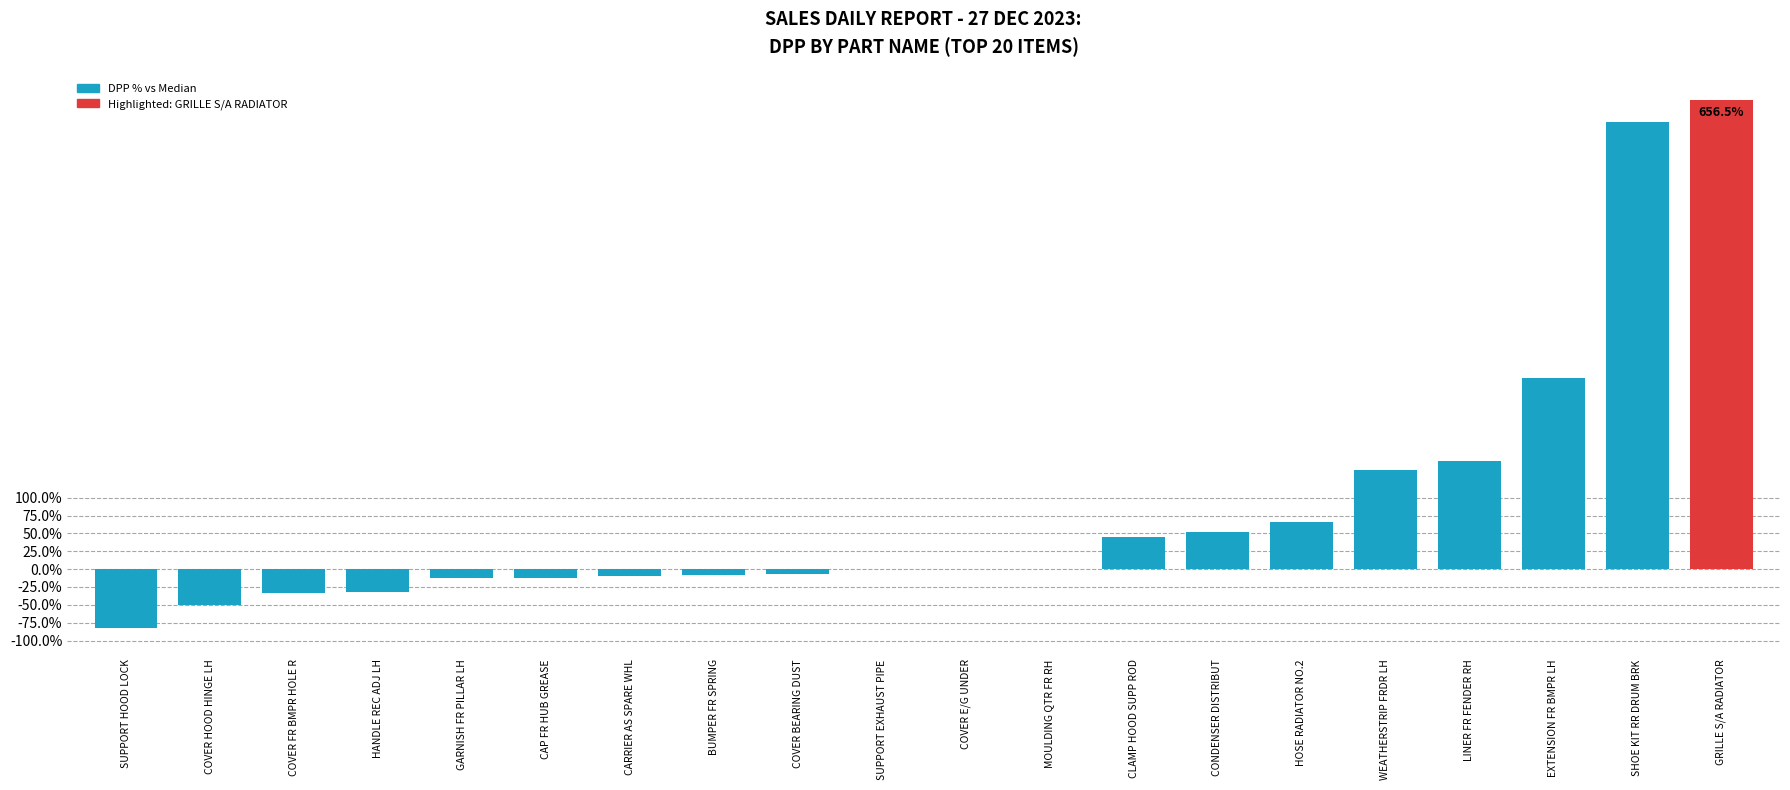

Is it true that the value at CONDENSER DISTRIBUT is 51.3?

True